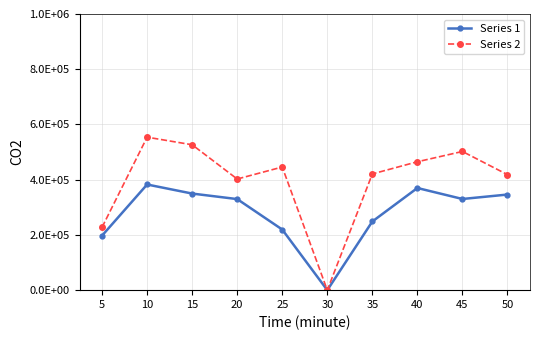

Is the value of Series 2 at 15 greater than the value of Series 1 at 5?

Yes